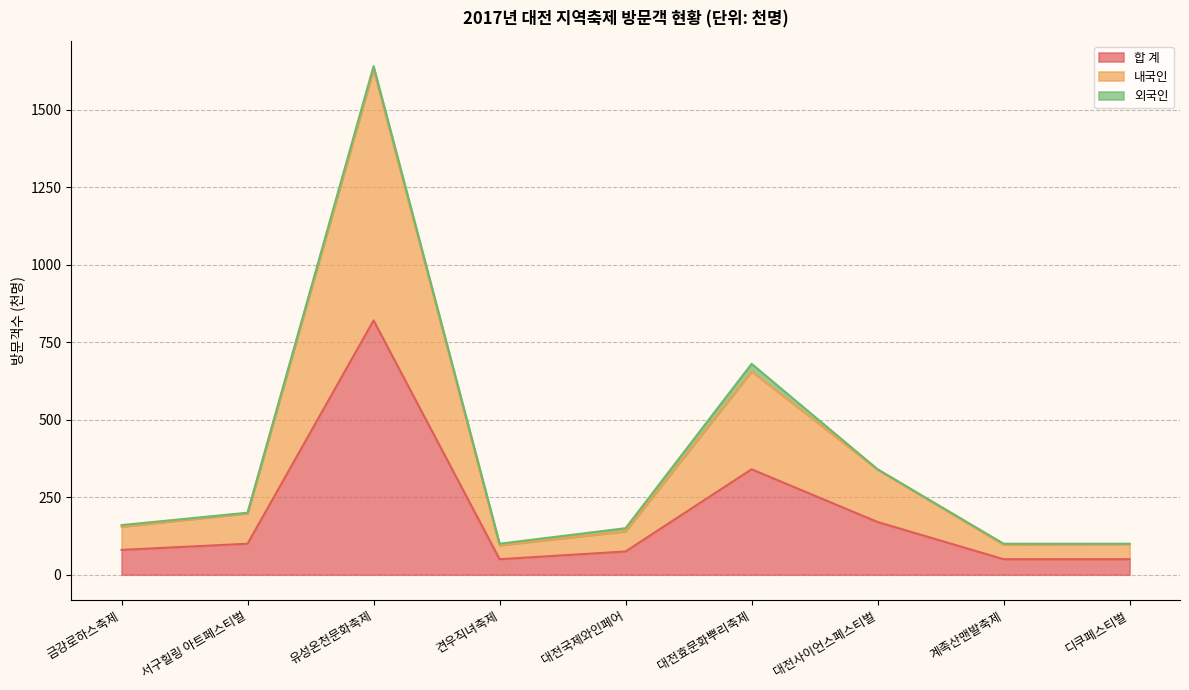

How many lines are shown in the chart?

3